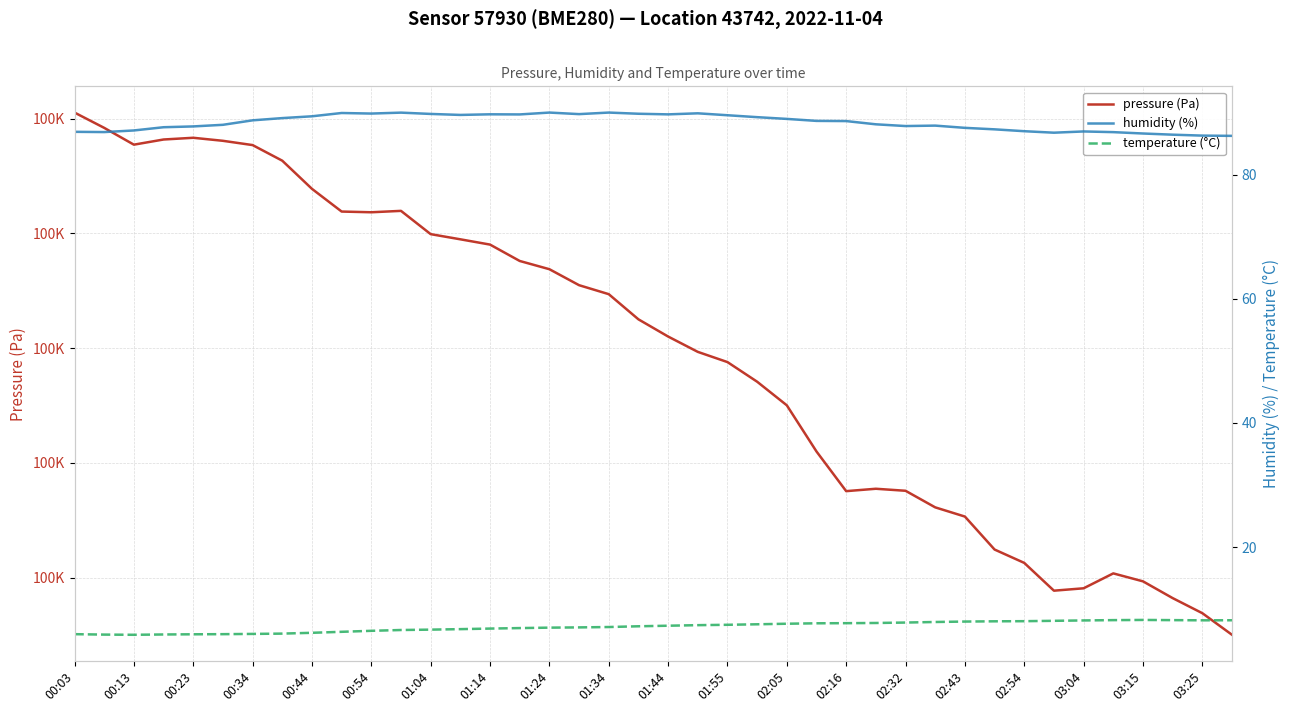

What is the sum of the pressure (Pa) values at 02:16 and 00:44?

200239.0